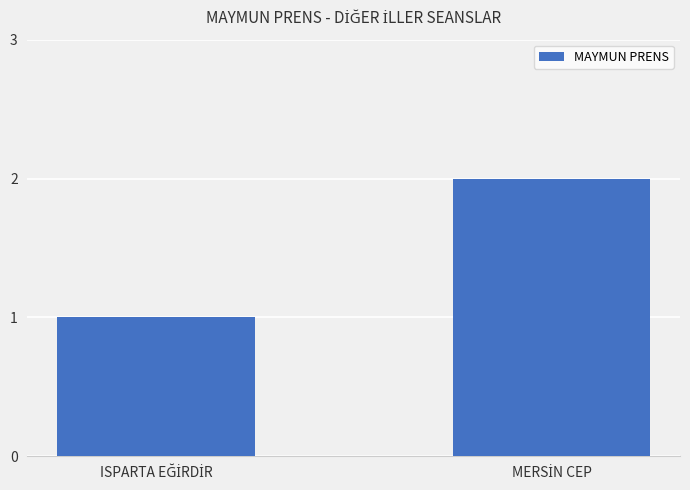

What is the sum of all values?

3